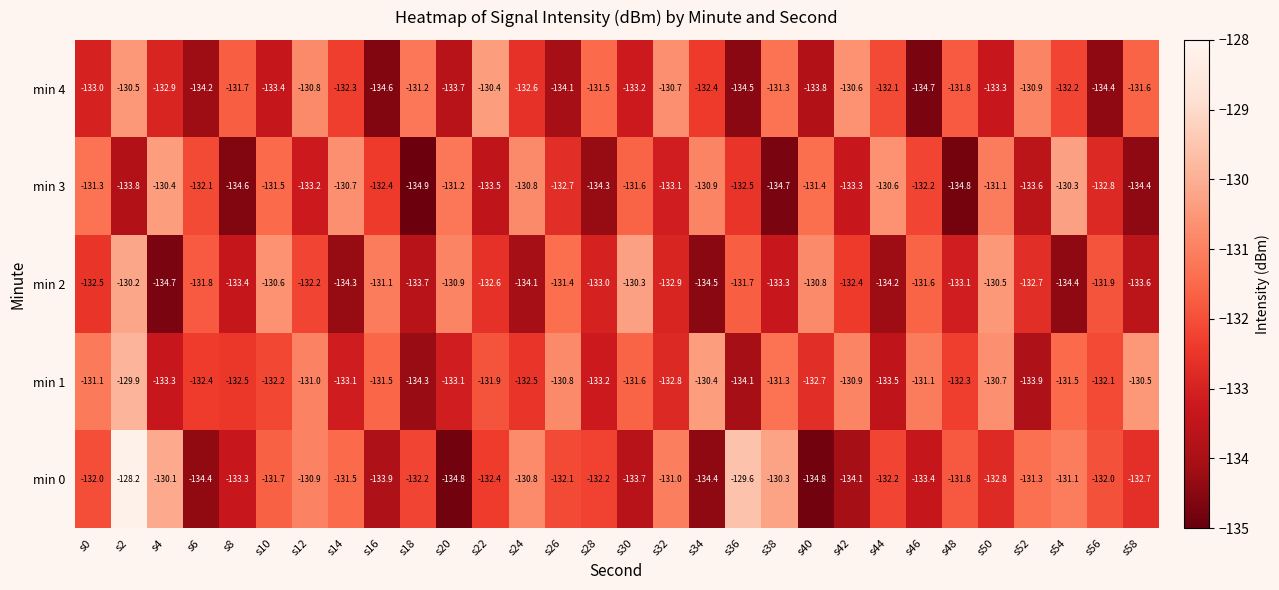

Rank the series at s54 from lowest to highest value.

min 2, min 4, min 1, min 0, min 3